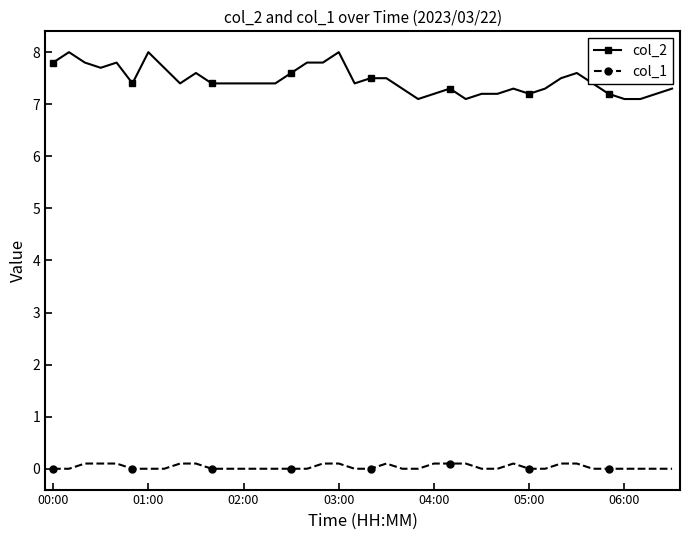

Which series has the widest spread of values?

col_2